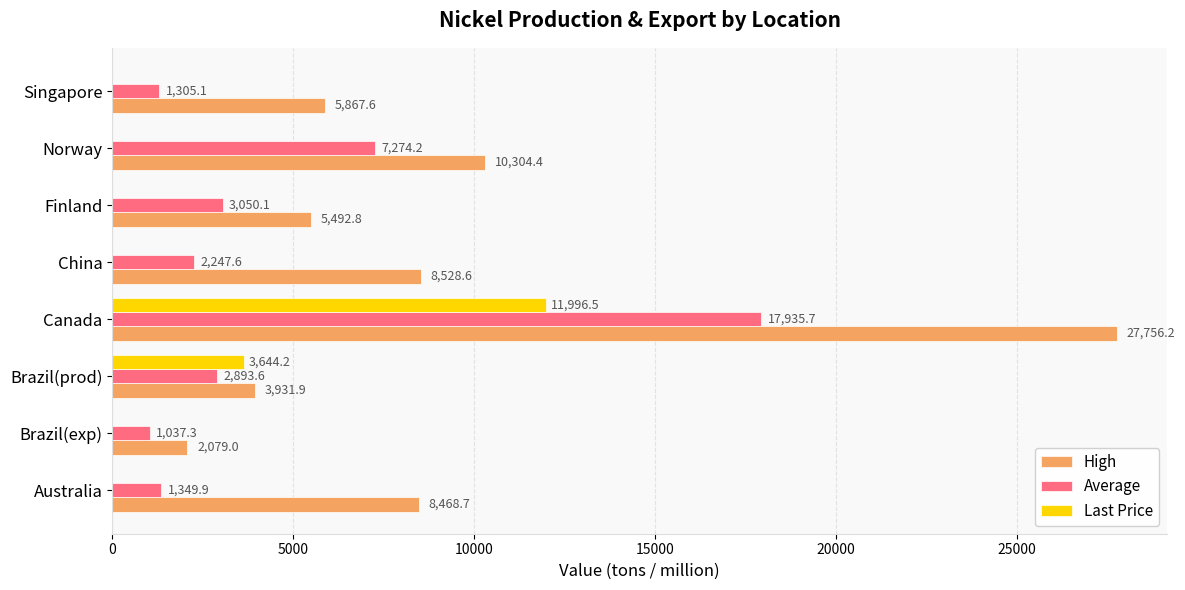

Which category has the highest value across all series?

Canada